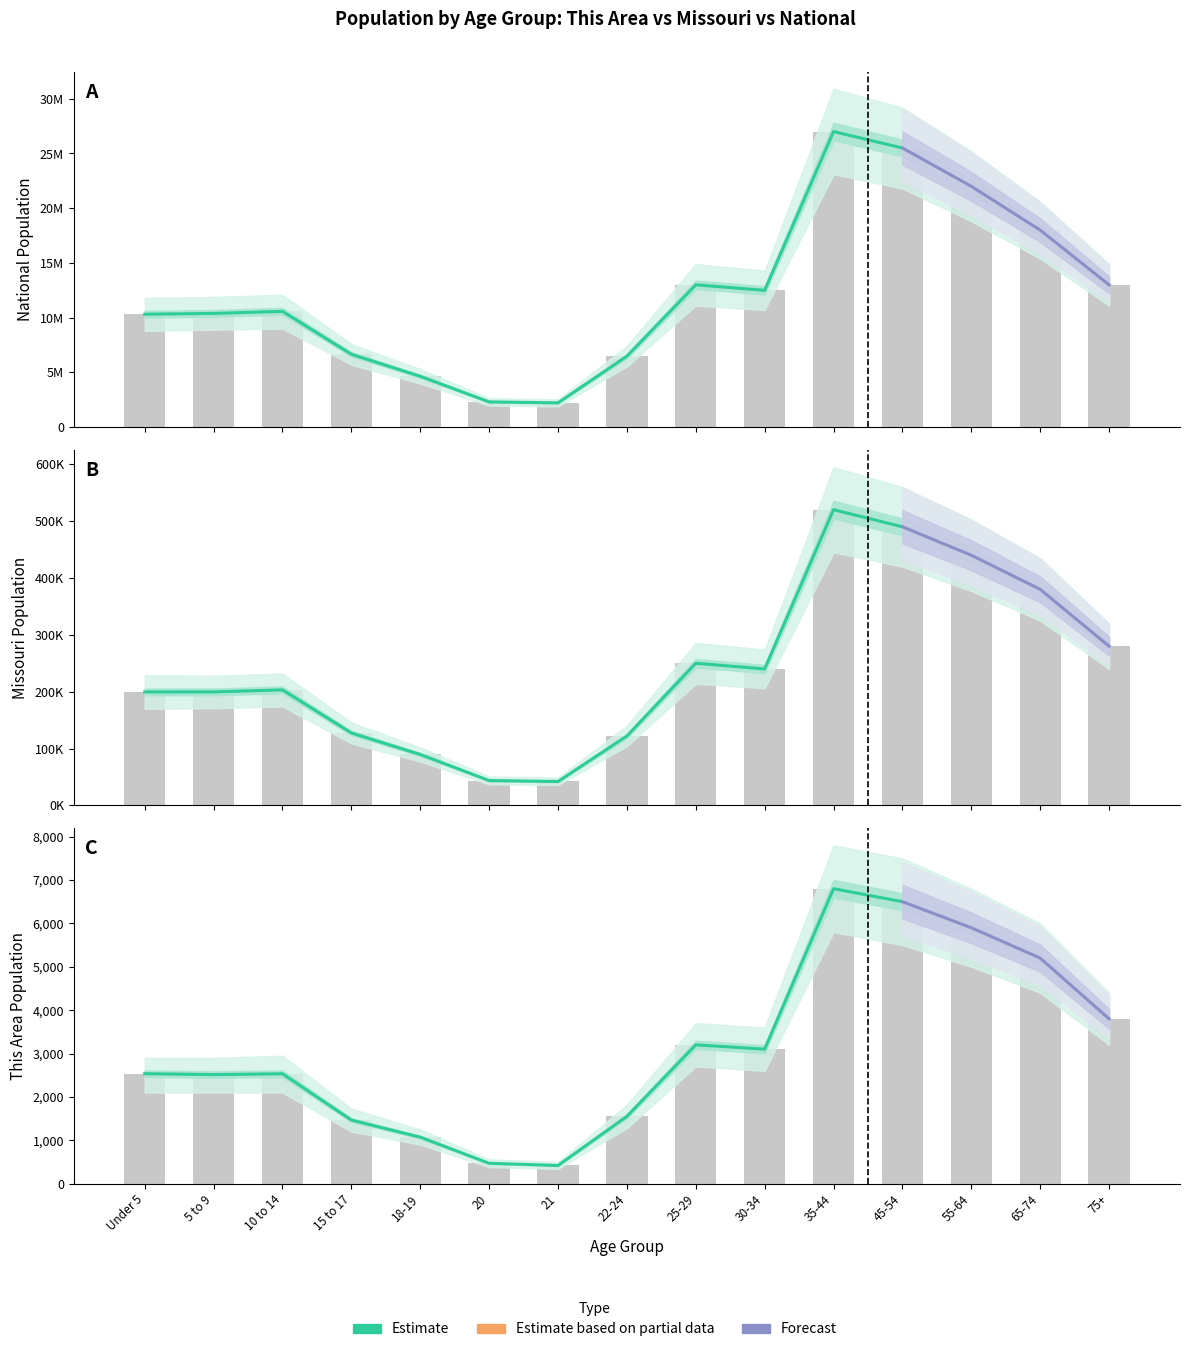

What is the difference between the Missouri values at 35-44 and 22-24?

397977